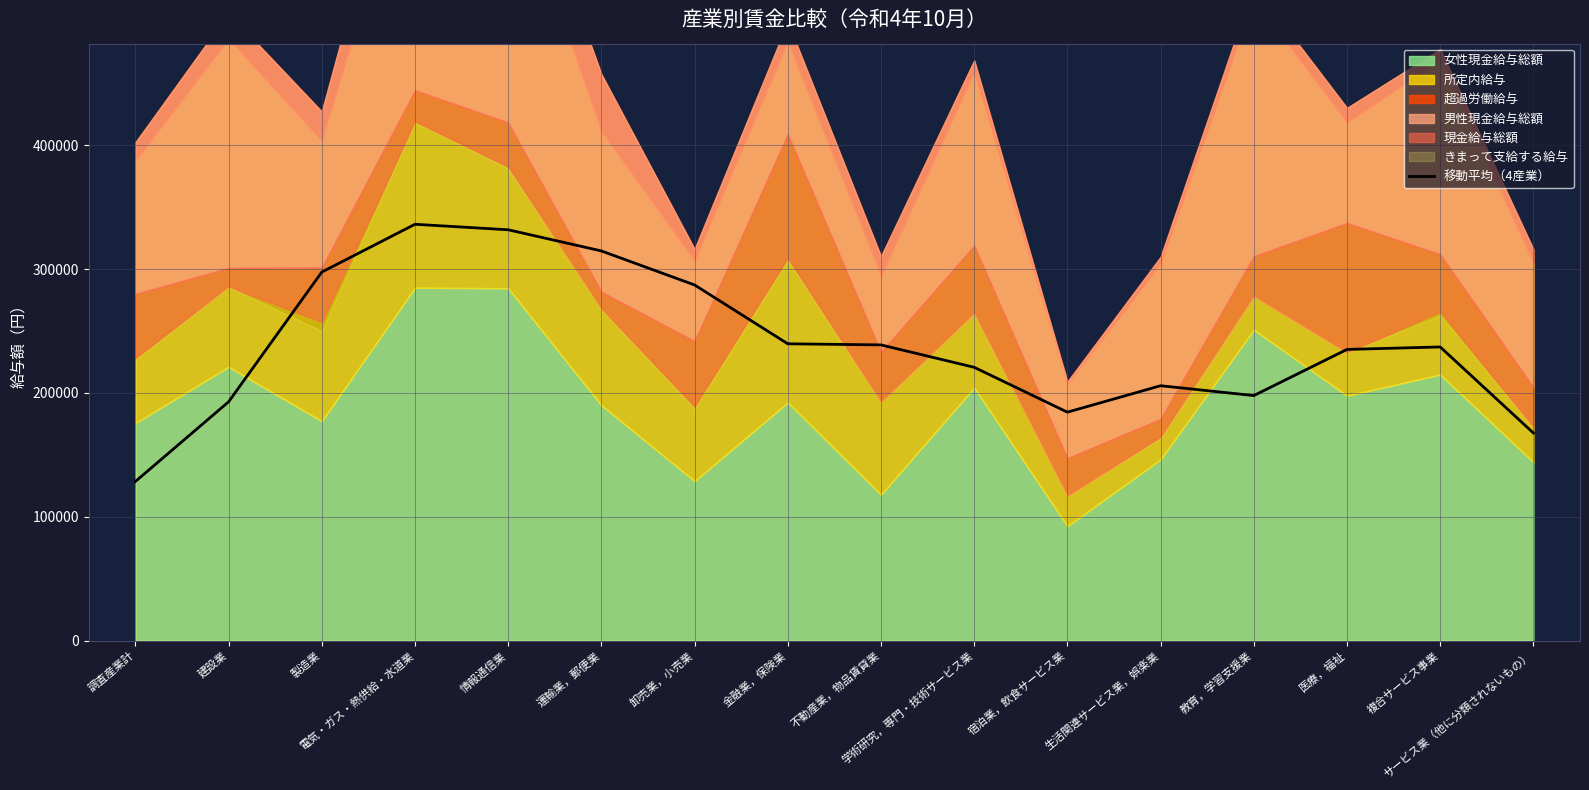

At which category does the chart reach its peak across all series?

電気・ガス・熱供給・水道業